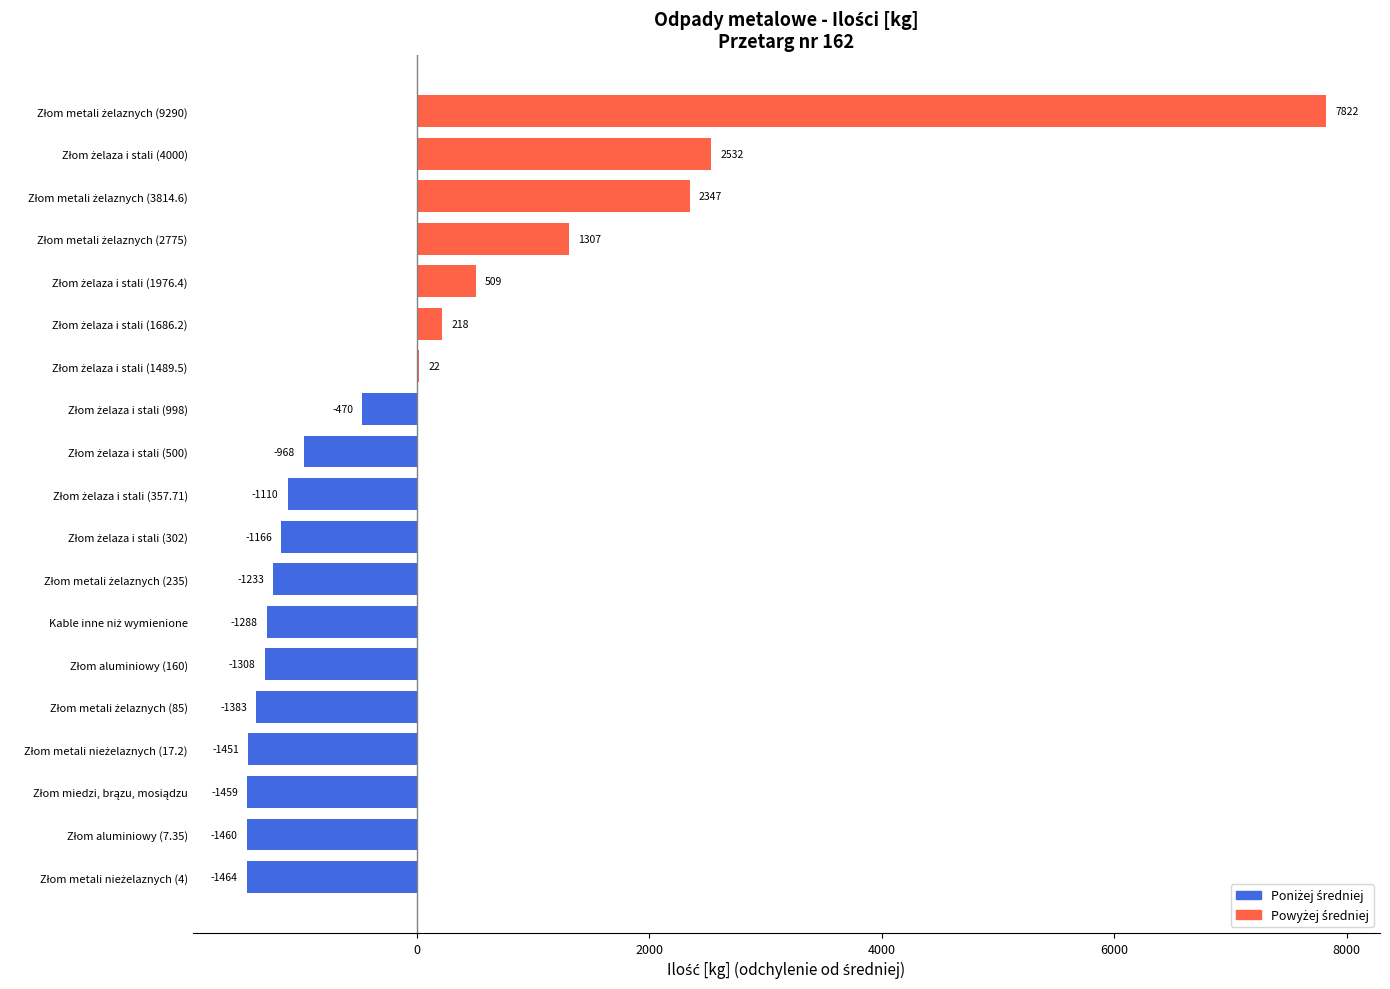

What is the greatest value displayed?

7822.3